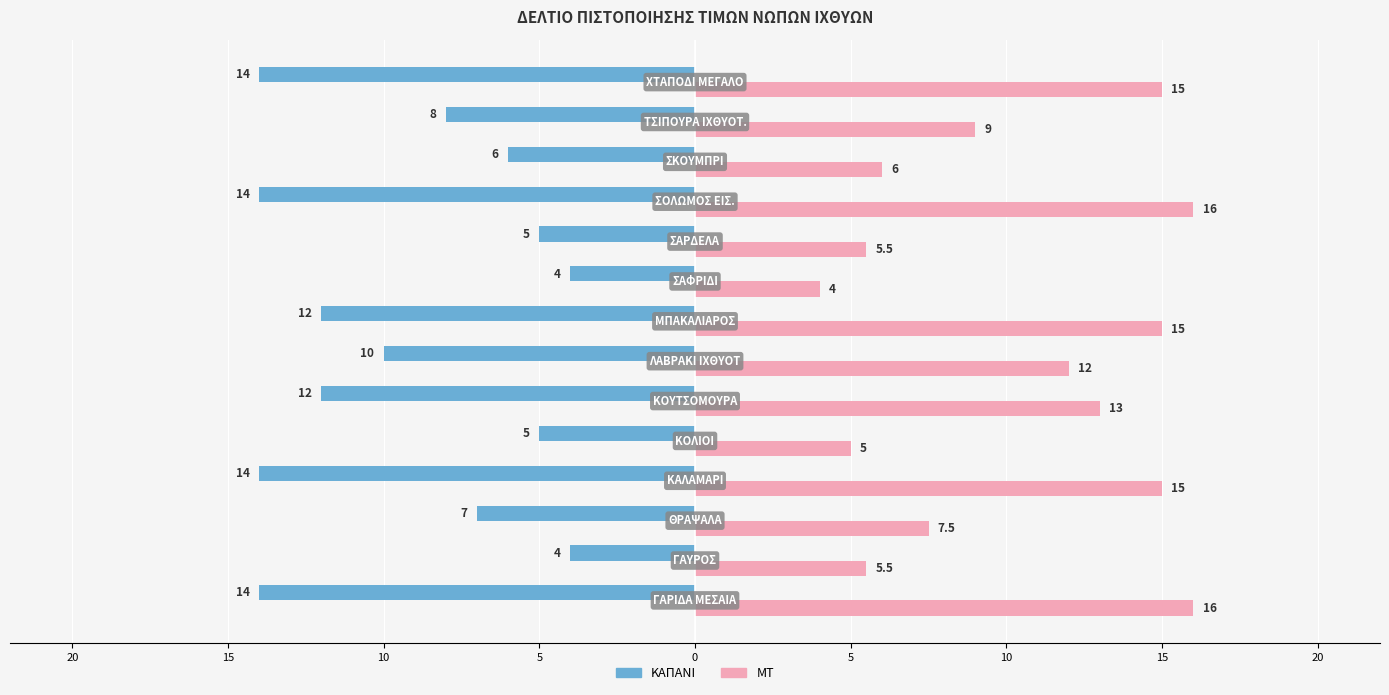

What is the value of the ΜΤ bar at the 14th from the left?

15.0